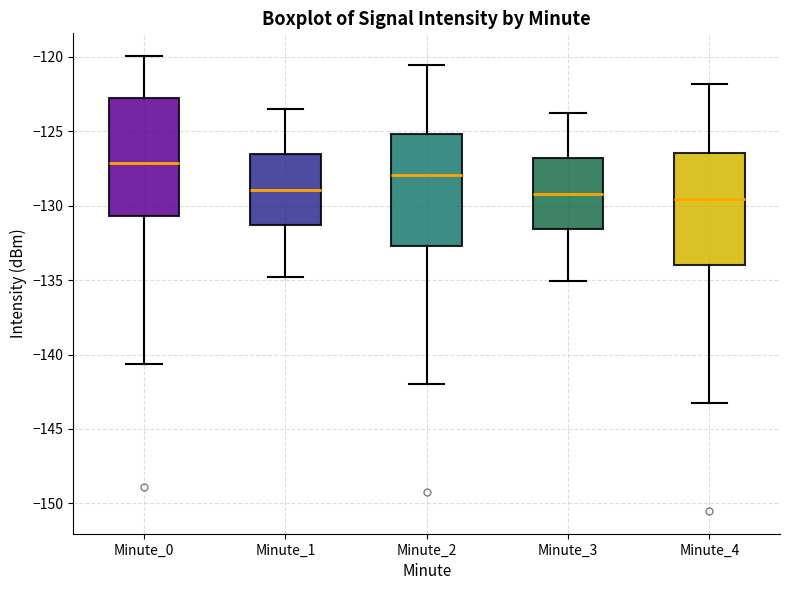

Which box's median line is the highest?

Minute_0